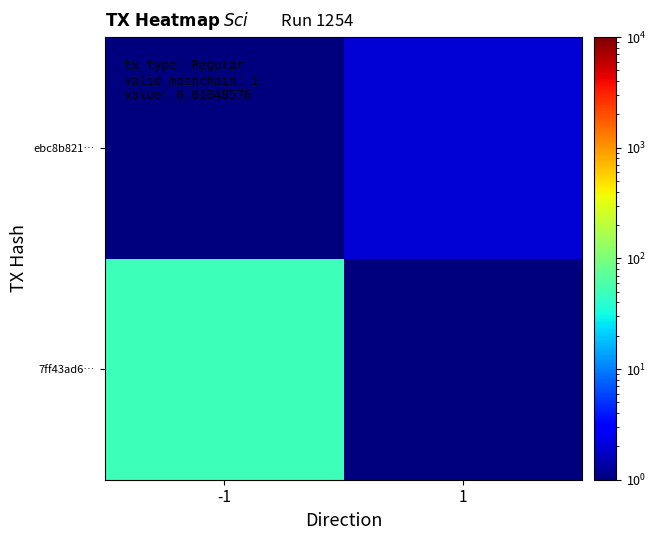

What is the maximum value shown in the chart?

50.0